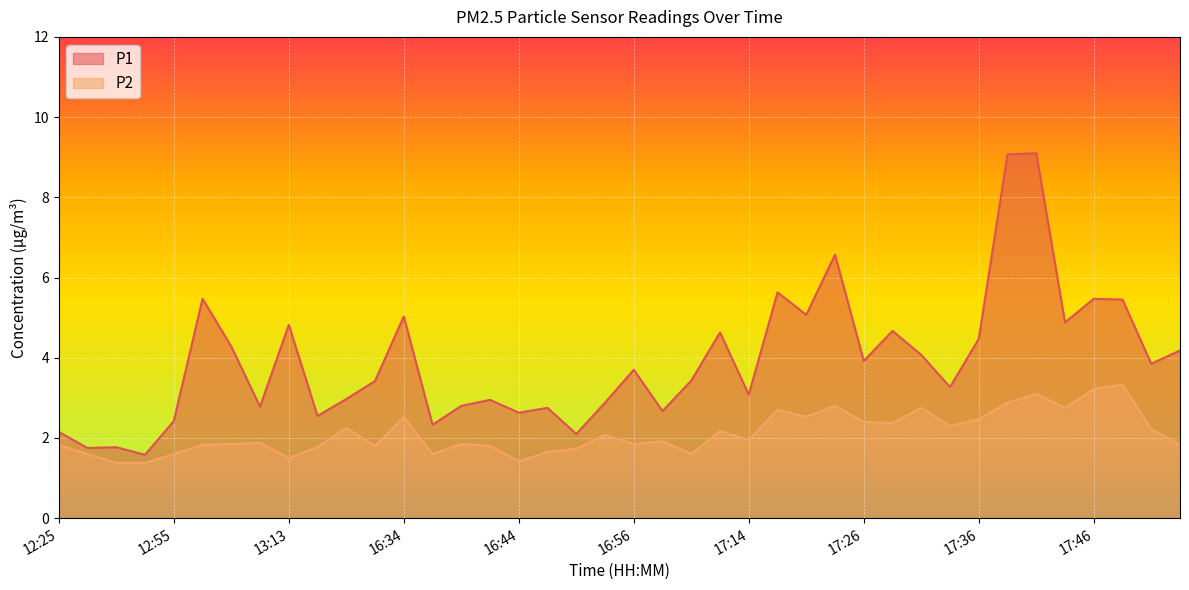

Rank the series at 17:11 from highest to lowest value.

P1, P2